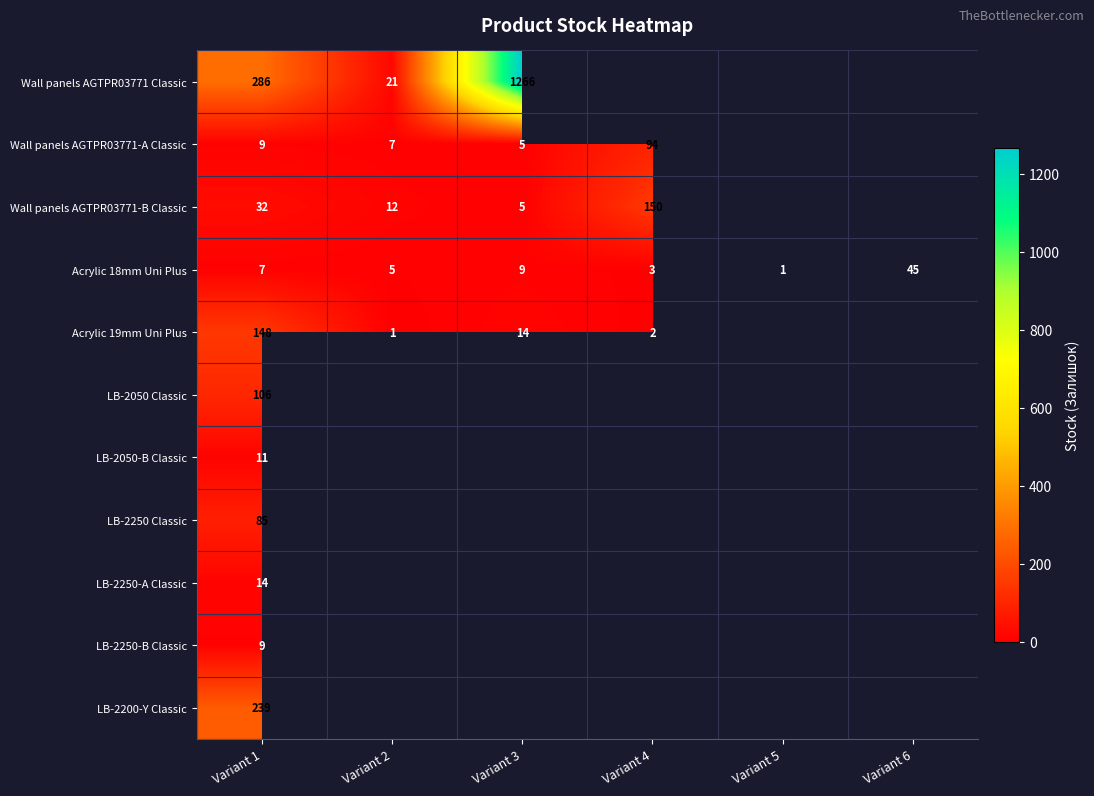

The LB-2050-B Classic series shows 11 at Variant 1. True or false?

True